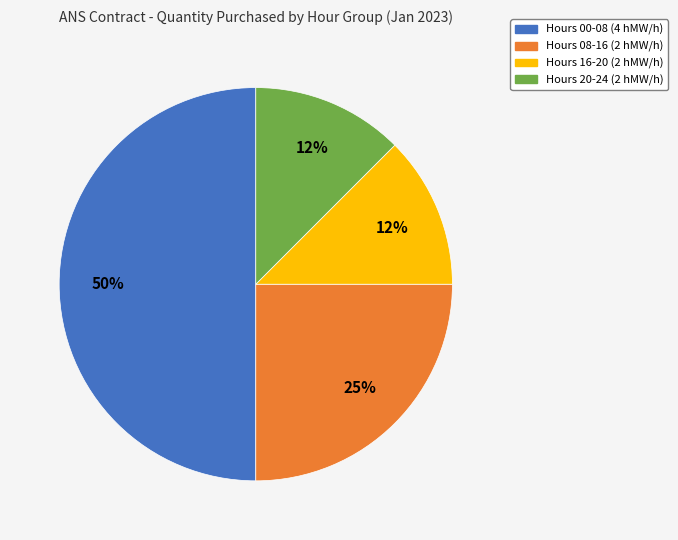

To the nearest percent, what is the average slice percentage?

25%